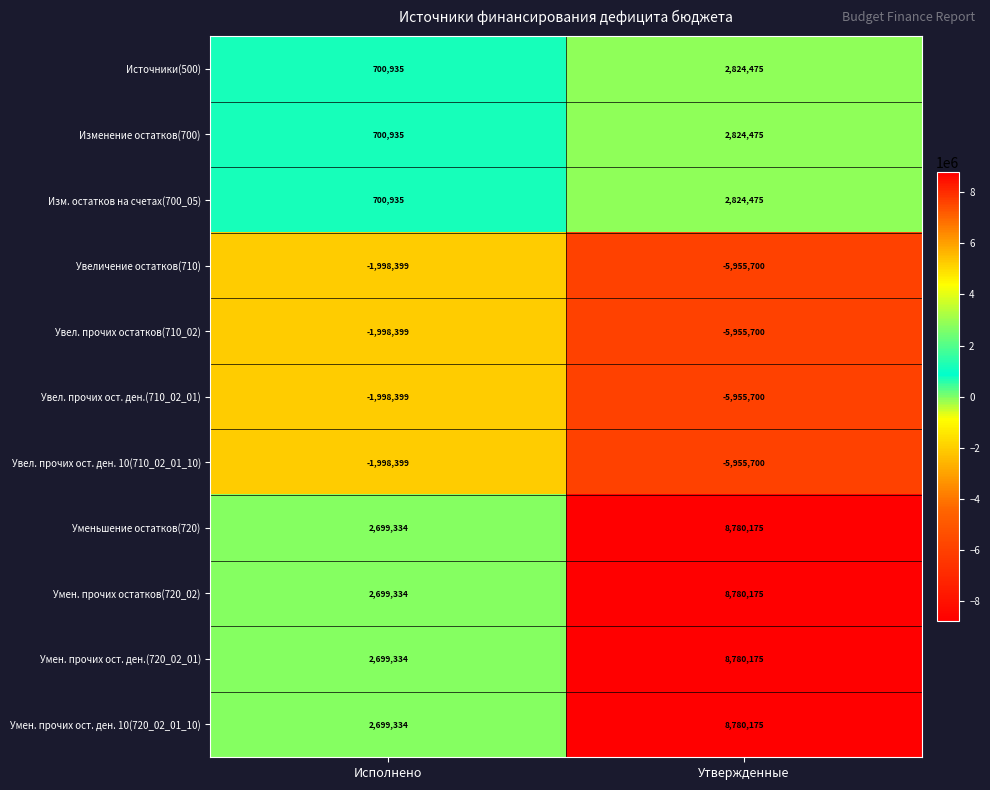

Count the number of categories in the chart.

2